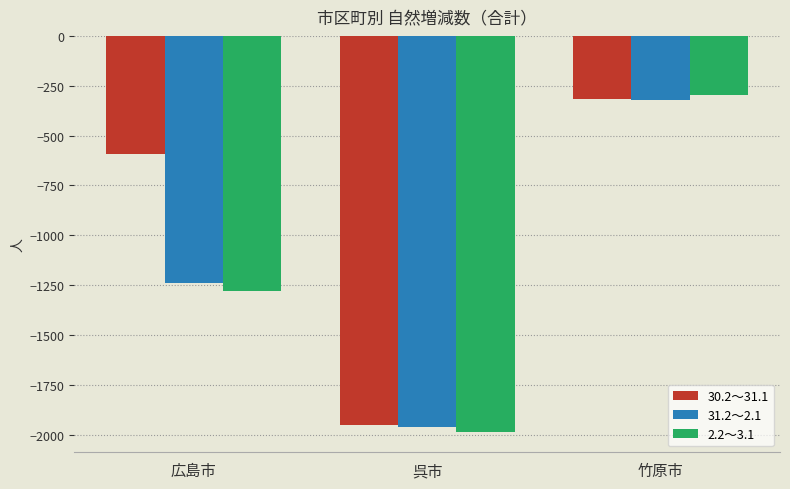

What is the sum of the 31.2～2.1 values at 竹原市 and 広島市?

-1560